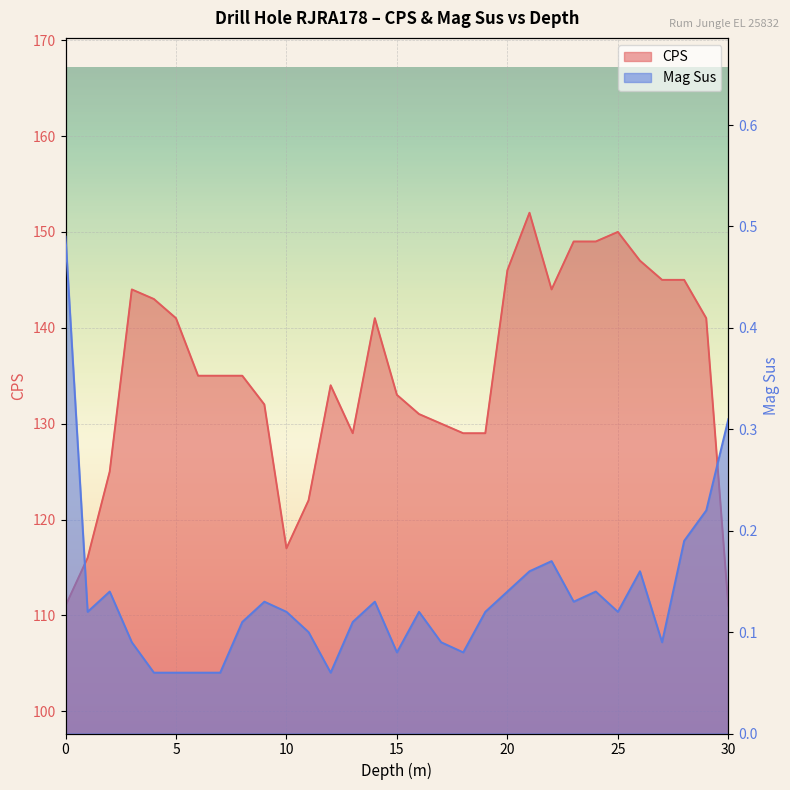

Reading left to right, transcribe all the data shown in this chart.

CPS: 0=111.0	1=116.0	2=125.0	3=144.0	4=143.0	5=141.0	6=135.0	7=135.0	8=135.0	9=132.0	10=117.0	11=122.0	12=134.0	13=129.0	14=141.0	15=133.0	16=131.0	17=130.0	18=129.0	19=129.0	20=146.0	21=152.0	22=144.0	23=149.0	24=149.0	25=150.0	26=147.0	27=145.0	28=145.0	29=141.0	30=111.0
Mag Sus: 0=0.5	1=0.1	2=0.1	3=0.1	4=0.1	5=0.1	6=0.1	7=0.1	8=0.1	9=0.1	10=0.1	11=0.1	12=0.1	13=0.1	14=0.1	15=0.1	16=0.1	17=0.1	18=0.1	19=0.1	20=0.1	21=0.2	22=0.2	23=0.1	24=0.1	25=0.1	26=0.2	27=0.1	28=0.2	29=0.2	30=0.3